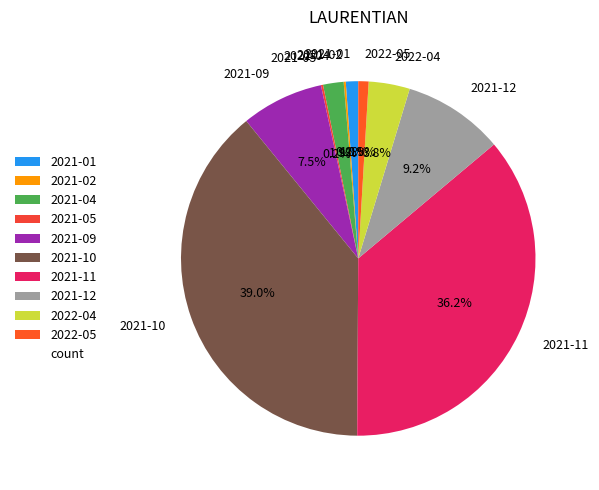

To the nearest percent, what is the difference between the largest and smallest slice percentages?

39%